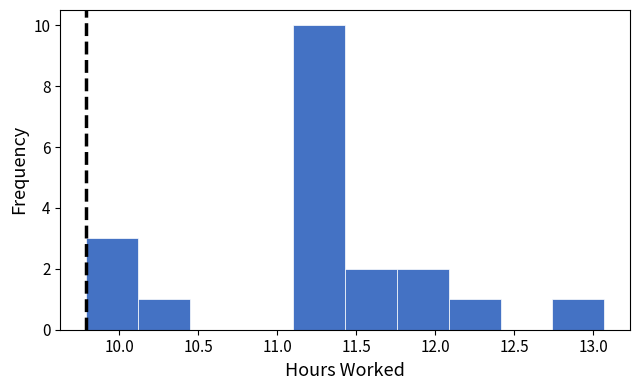

Reading left to right, list every bar in this chart as the range it spans on the x-axis followed by its height. Neither the bar edges nor the heights are printed on the chart, so give them approximately, as read against the axes.

9.80 to 10.10: 3
10.10 to 10.45: 1
10.45 to 10.75: 0
10.75 to 11.10: 0
11.10 to 11.45: 10
11.45 to 11.75: 2
11.75 to 12.10: 2
12.10 to 12.40: 1
12.40 to 12.75: 0
12.75 to 13.05: 1